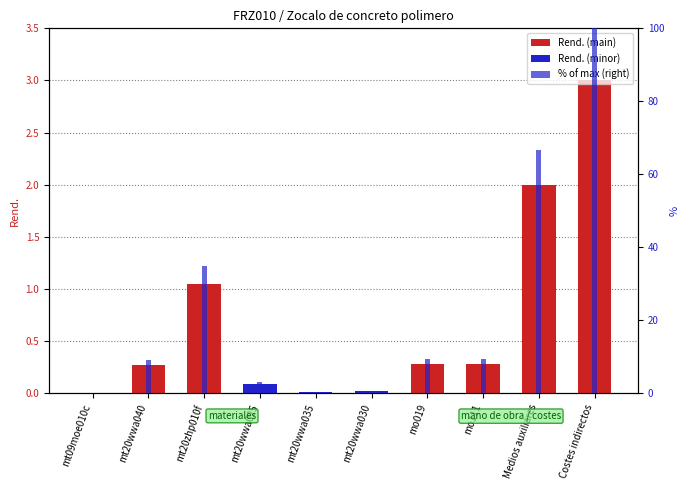

What position from the right is mt20zhp010f?

8